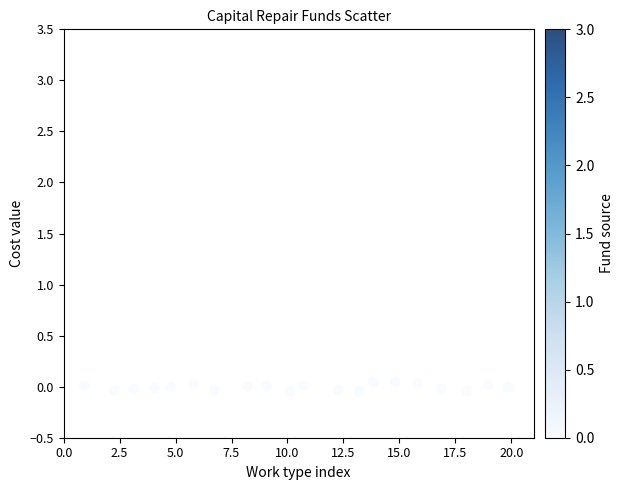

What is the range of X values (max minus min)?

19.0